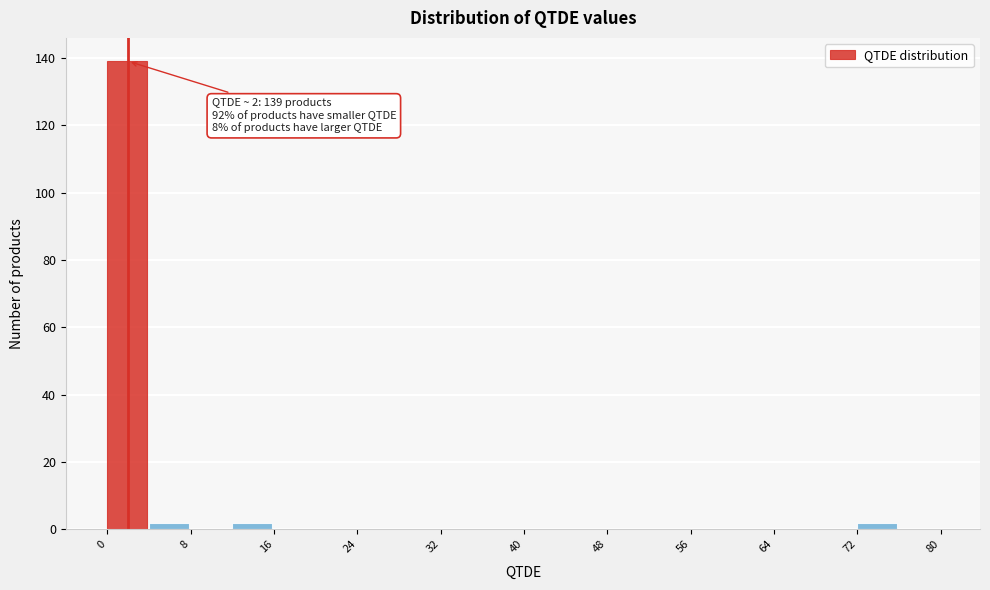

Over which range of the x-axis is the bar tallest?

0 to 4